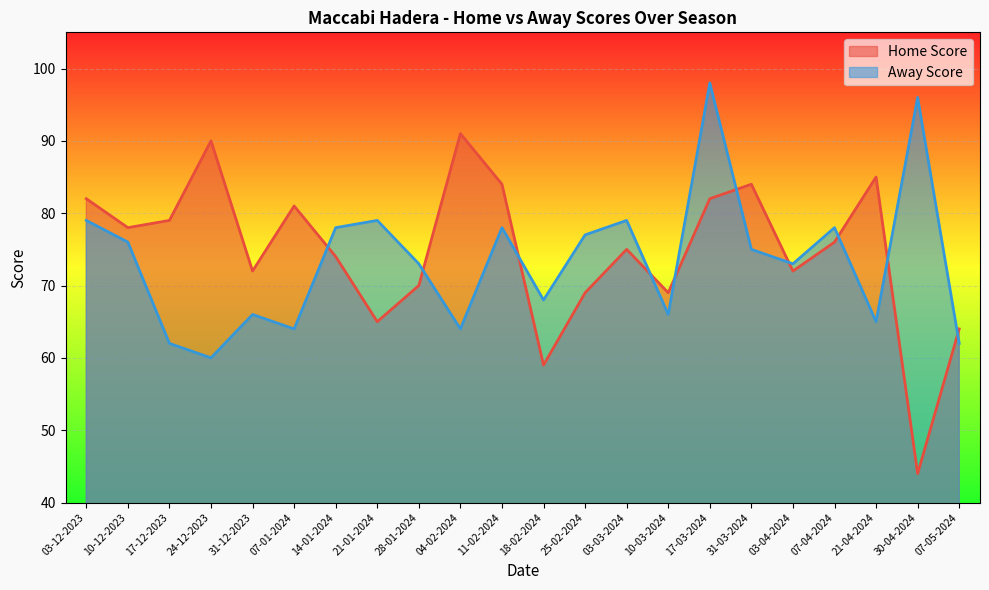

What are all the series names shown in the legend?

Home Score, Away Score